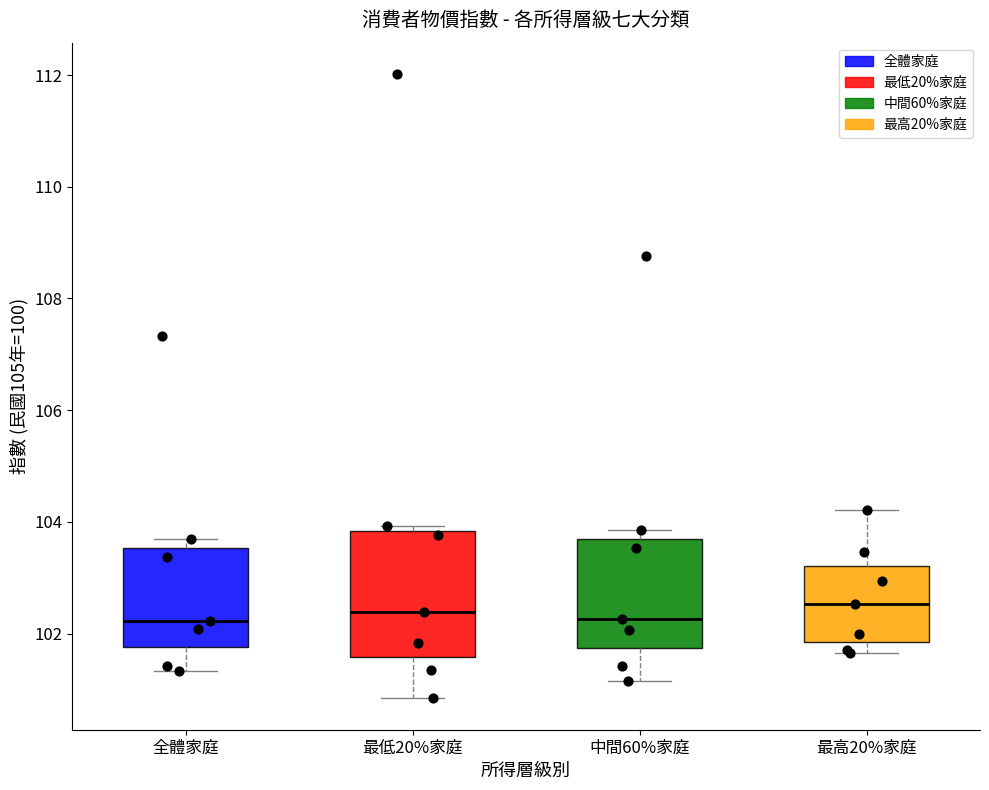

Where does the median line of the box for 最低20%家庭 sit on the y-axis? The values are not printed on the chart, so give them approximately, as read against the axis.

102.4